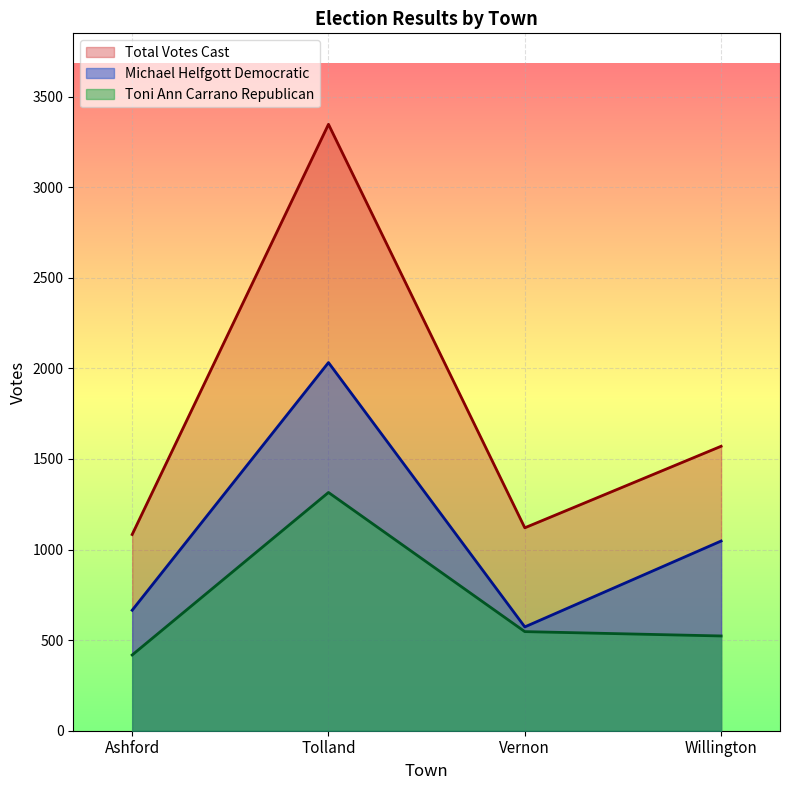

What is the average value of the Michael Helfgott Democratic series?

1079